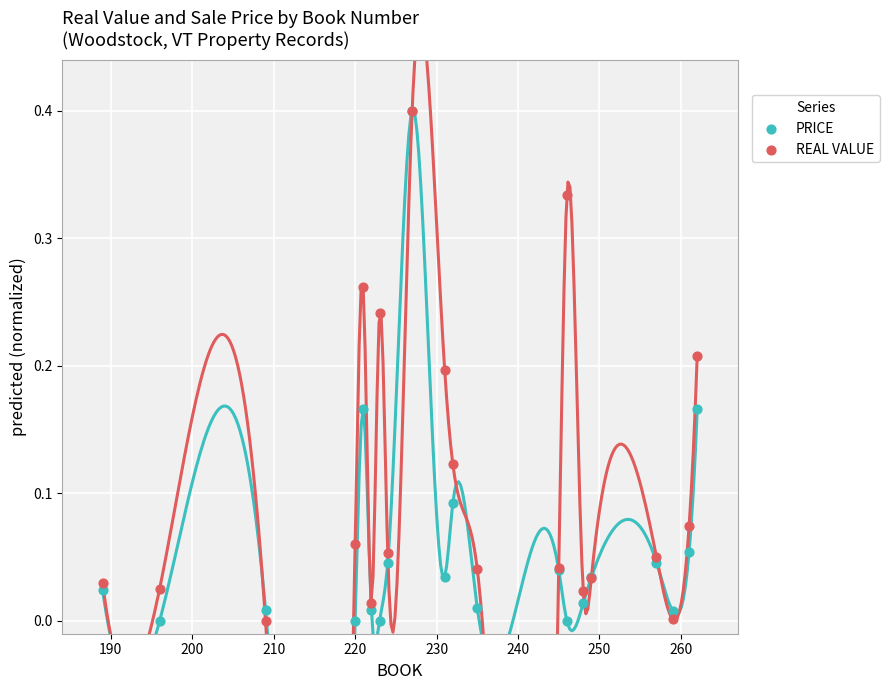

Which series has the largest Y range (max minus min)?

PRICE